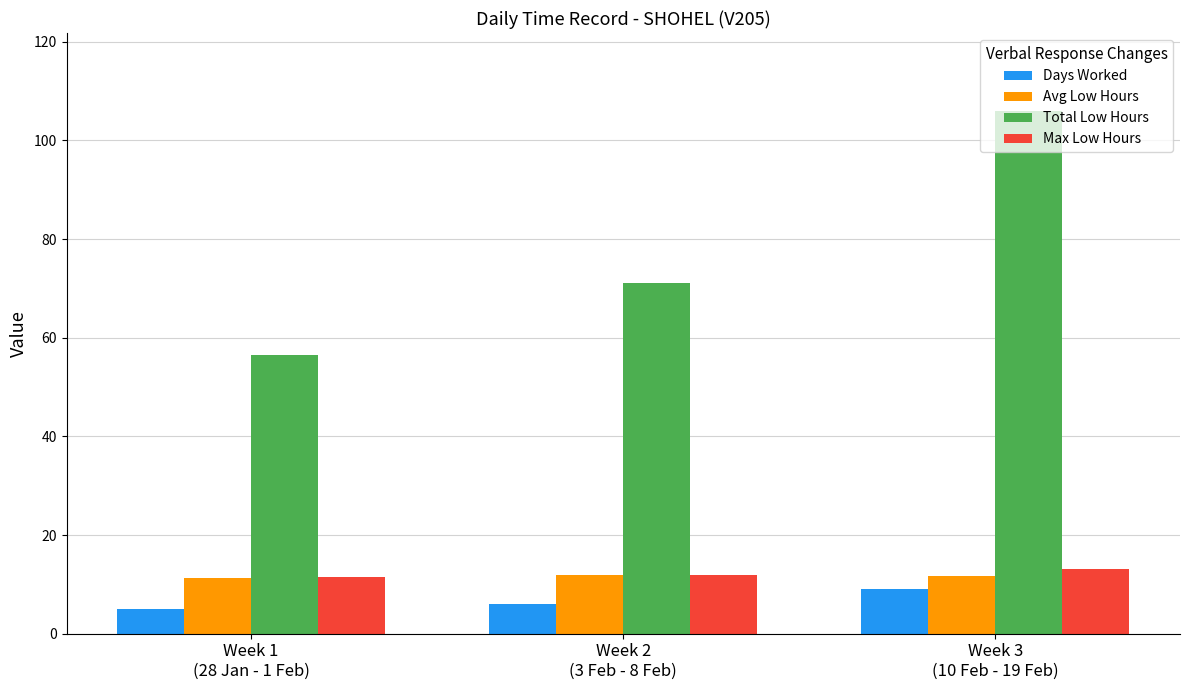

The value of Avg Low Hours at Week 1
(28 Jan - 1 Feb) is 18.6. True or false?

False